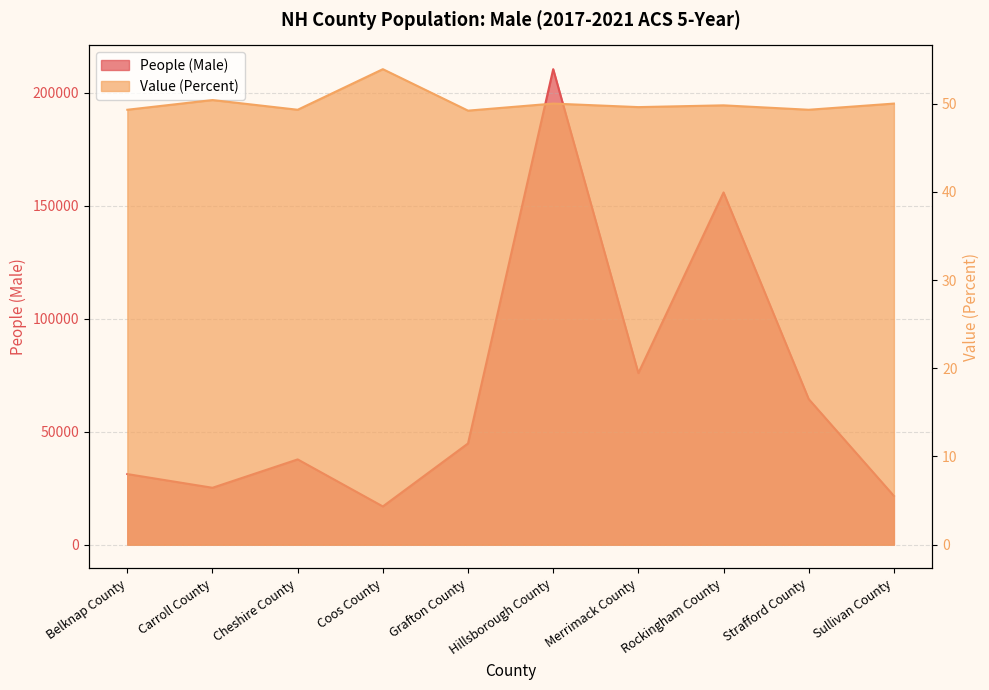

What is the difference between the maximum and minimum values in the People (Male) series?

193440.0